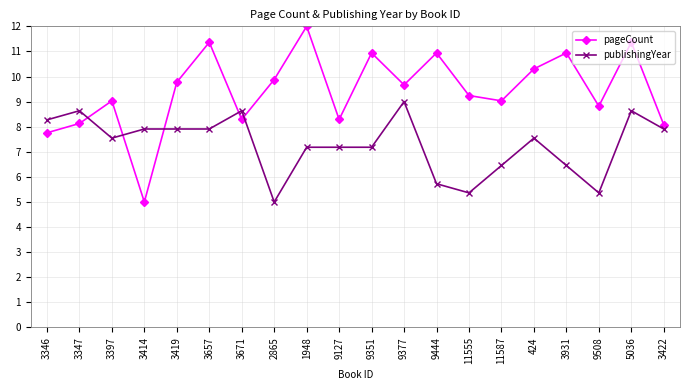

How many times do publishingYear and pageCount cross each other?

5